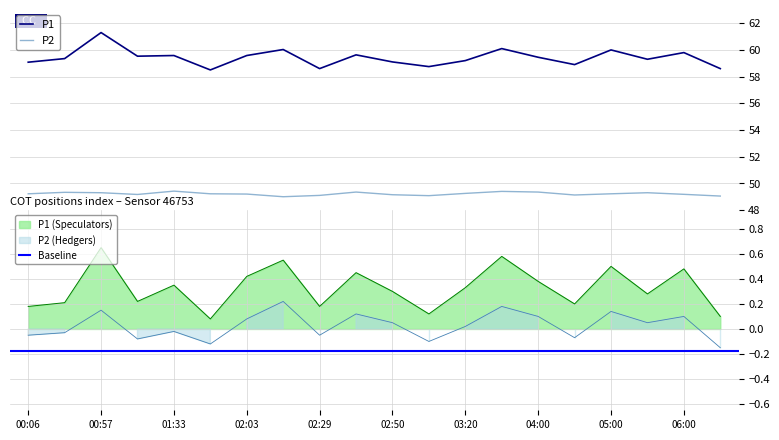

At which category is the sum across all series the highest?

00:57